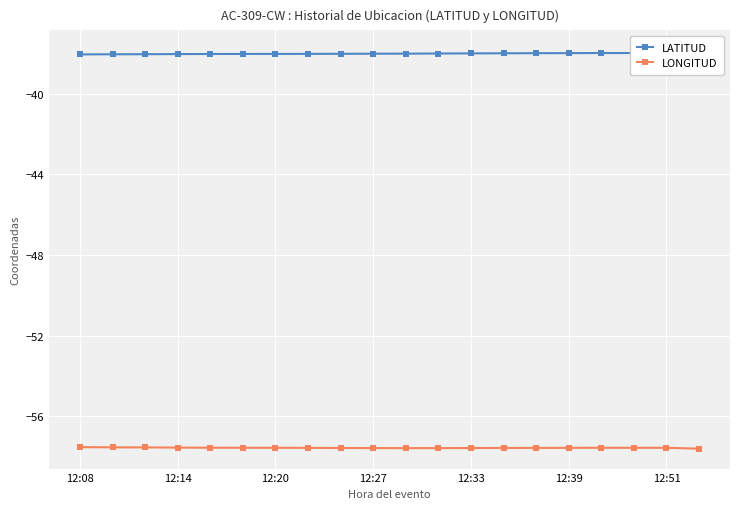

What is the approximate value of LATITUD at 14?

-38.0